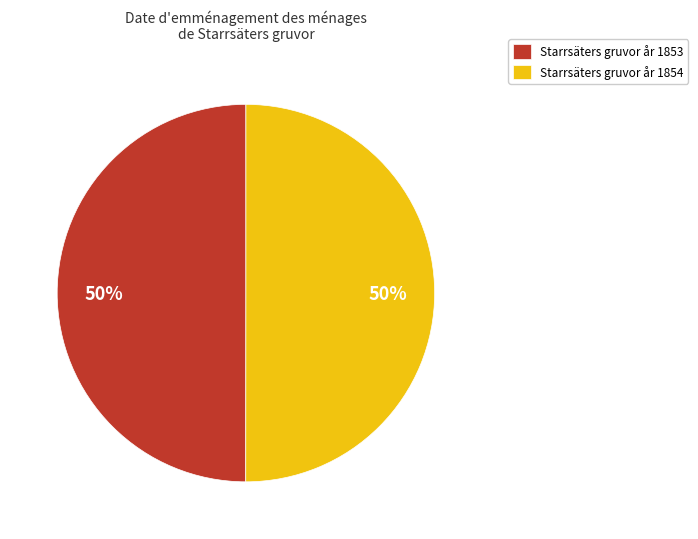

What percentage is the Starrsäters gruvor år 1854 slice, to the nearest percent?

50%